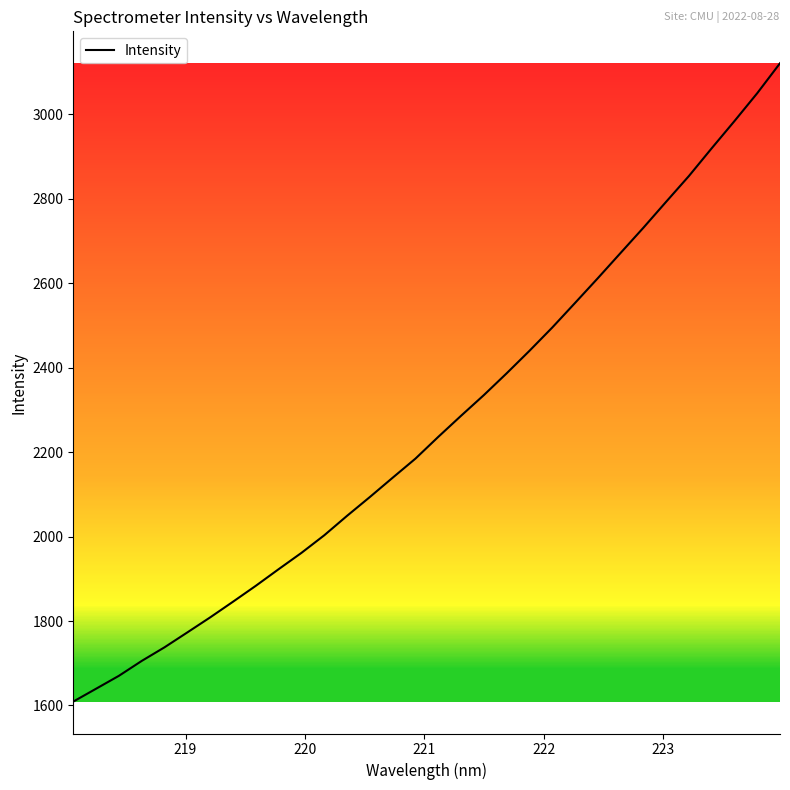

What is the minimum value shown in the chart?

1609.1